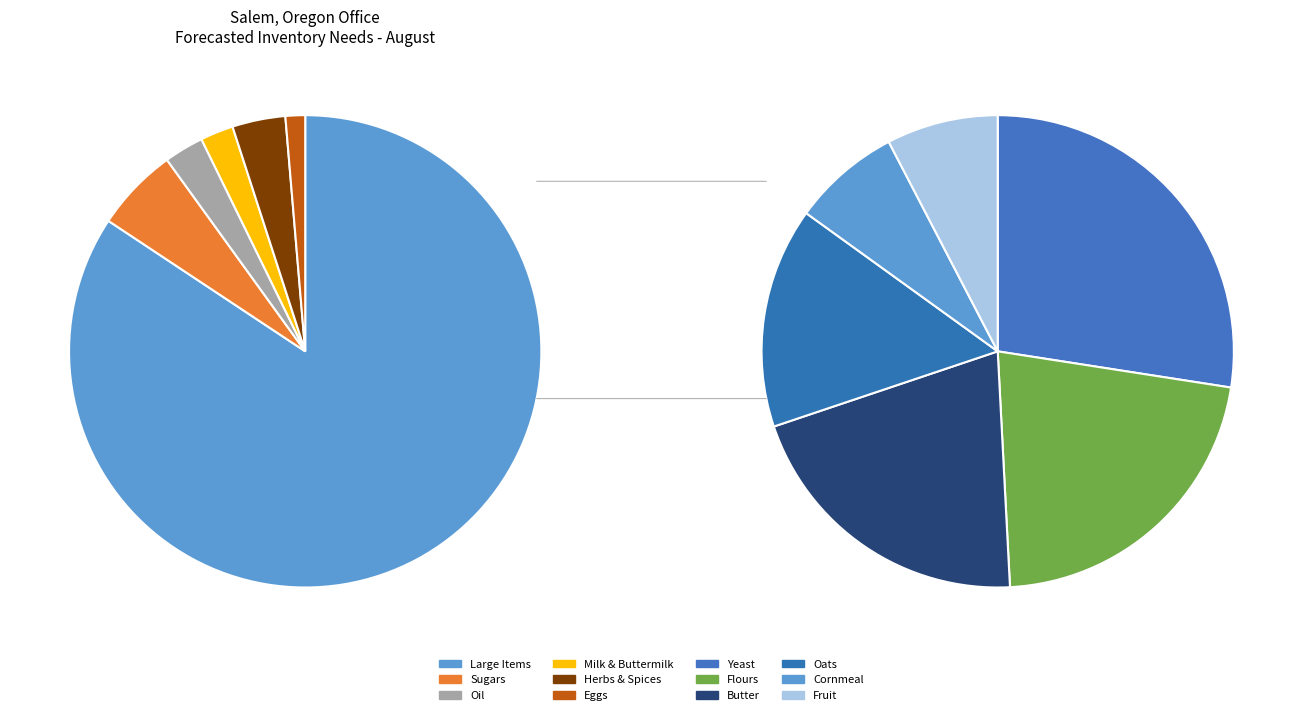

How many slices are in this pie chart?

11